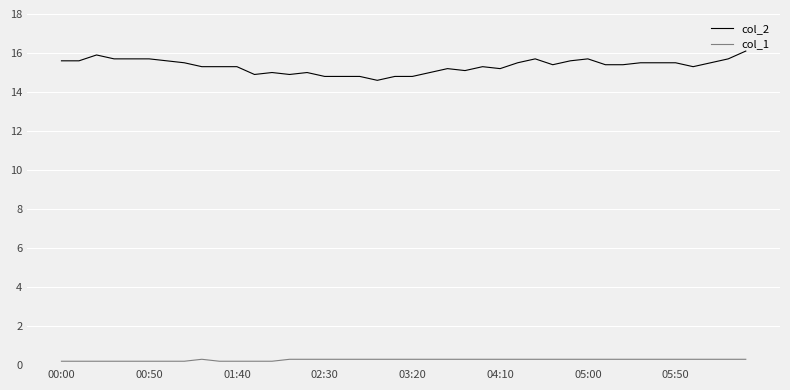

What is the minimum value shown in the chart?

0.2